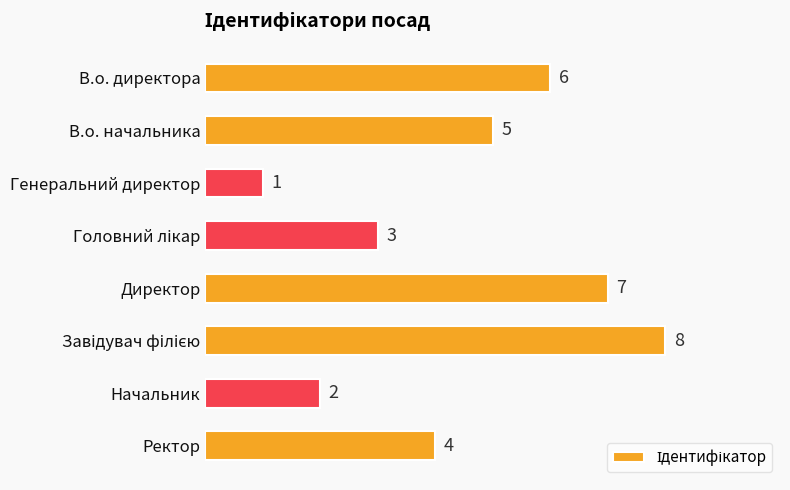

Reading top to bottom, extract all data points from this chart.

6	5	1	3	7	8	2	4